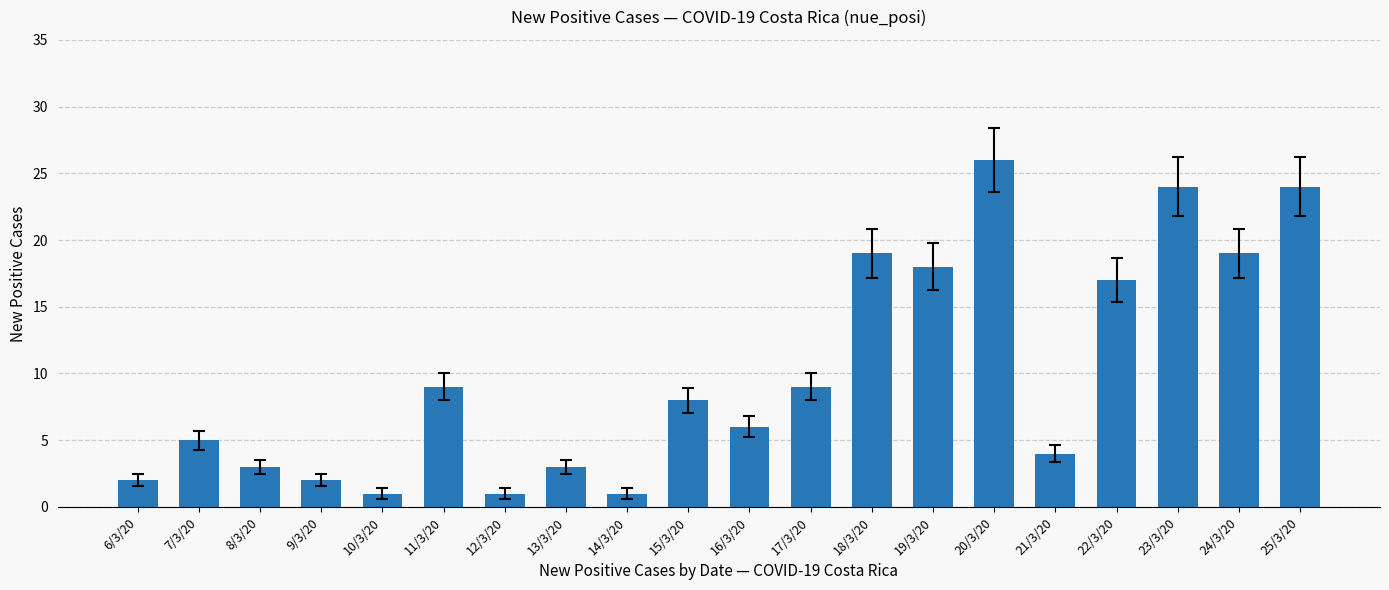

What is the change in value from 8/3/20 to 16/3/20?

+3